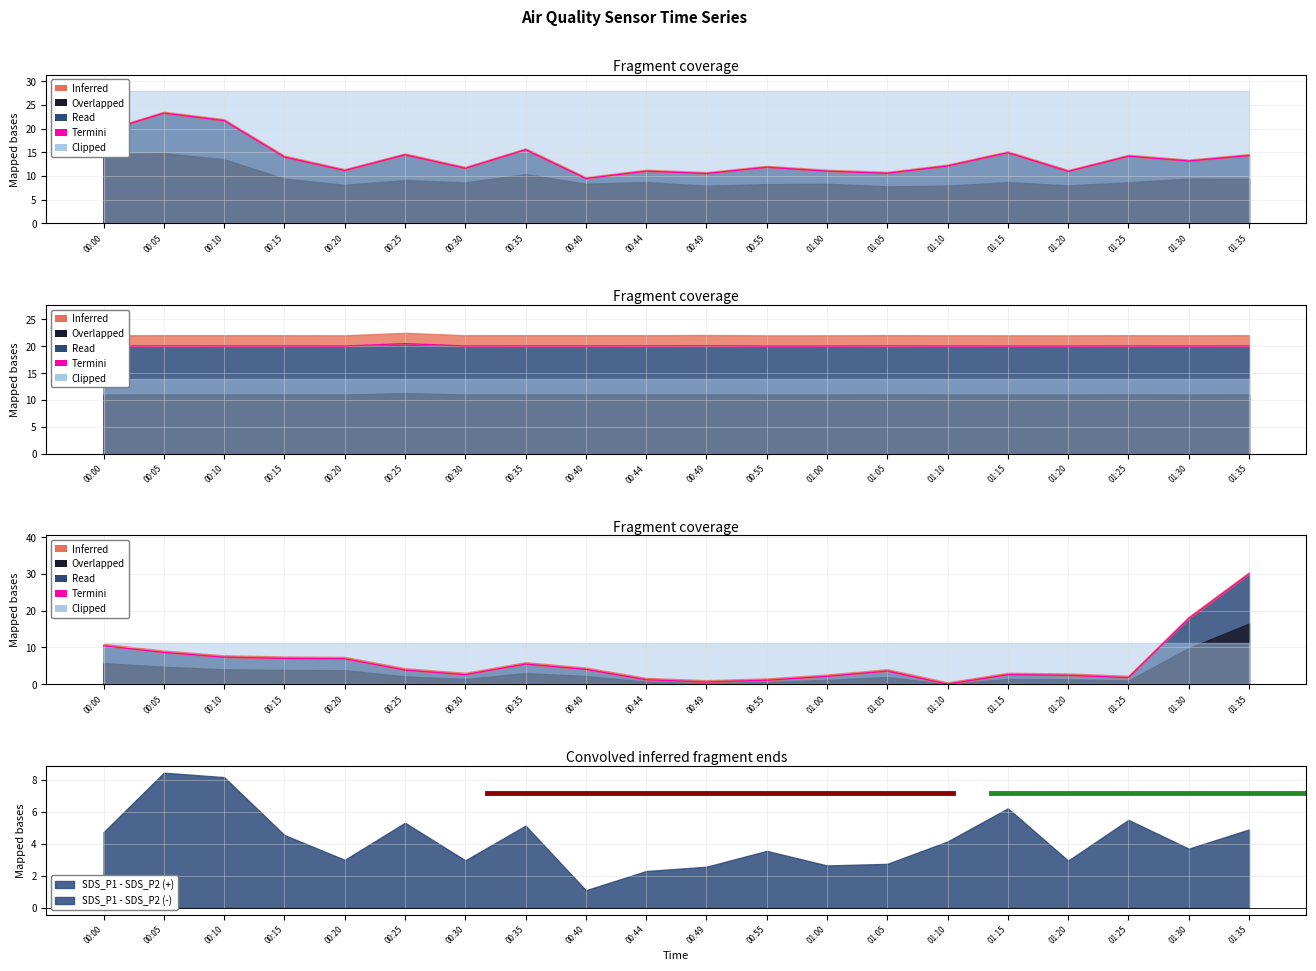

Reading left to right, extract all data points from this chart.

00:00=10.5	00:05=8.6	00:10=7.4	00:15=7.0	00:20=6.9	00:25=3.8	00:30=2.6	00:35=5.5	00:40=4.0	00:44=1.2	00:49=0.6	00:55=1.1	01:00=2.1	01:05=3.6	01:10=0.0	01:15=2.6	01:20=2.4	01:25=1.8	01:30=17.9	01:35=30.0